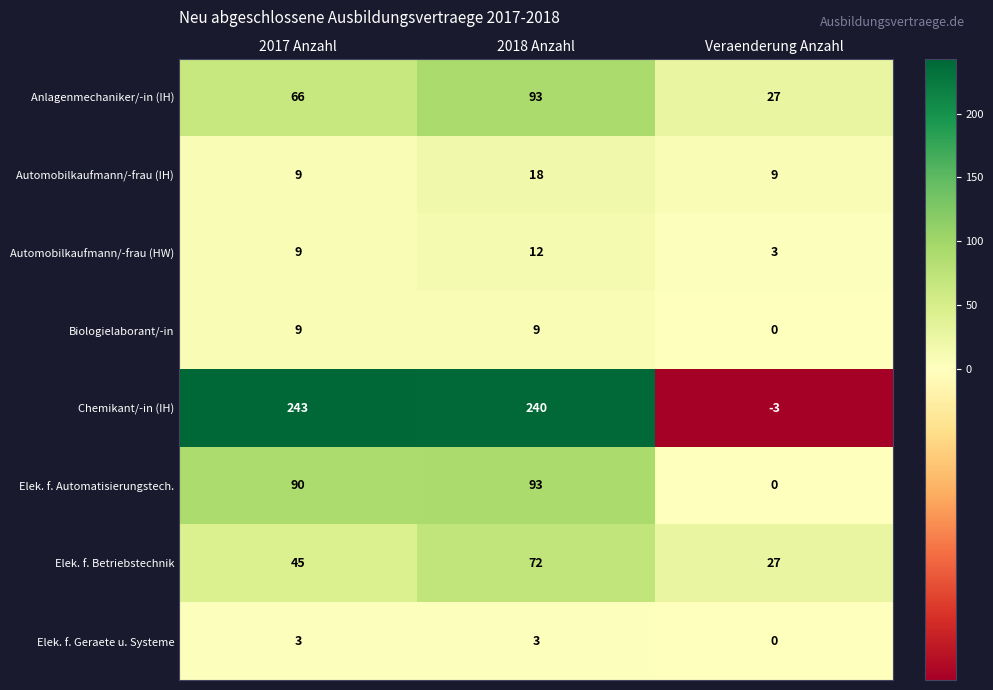

Where is Automobilkaufmann/-frau (HW) nearest to the value 7?

2017 Anzahl